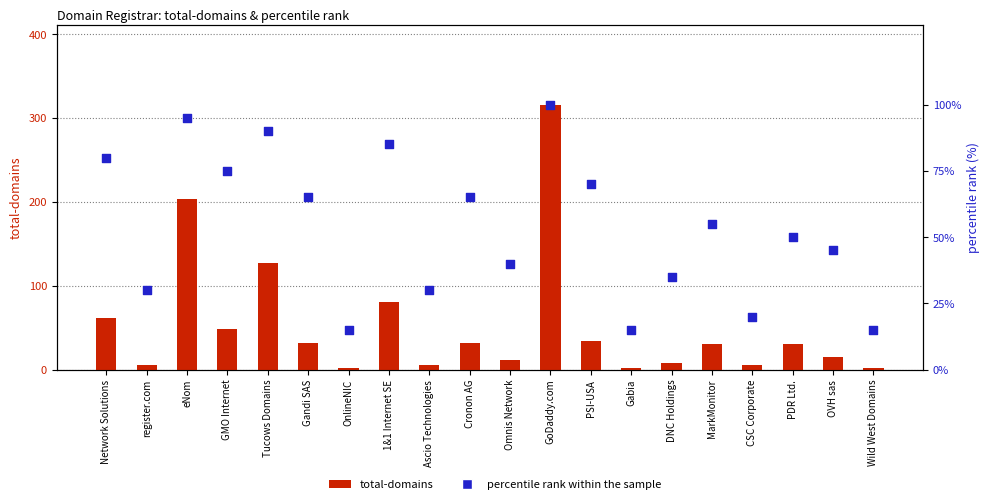

At which category is the sum across all series the highest?

GoDaddy.com